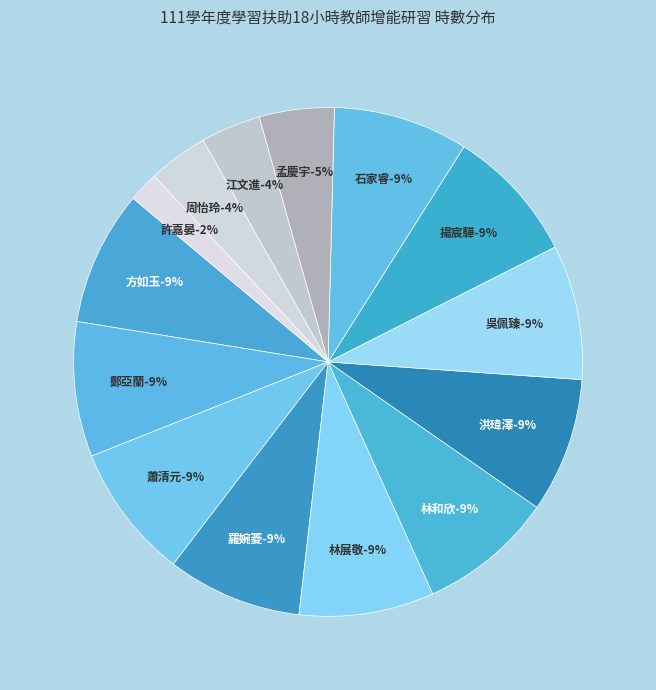

True or false: 江文進 accounts for 1% of the total.

False